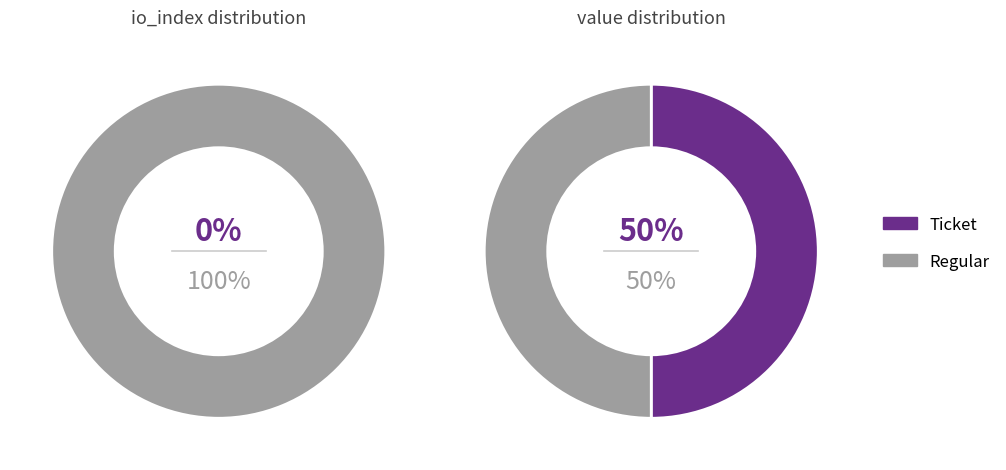

To the nearest percent, what is the average slice percentage?

50%